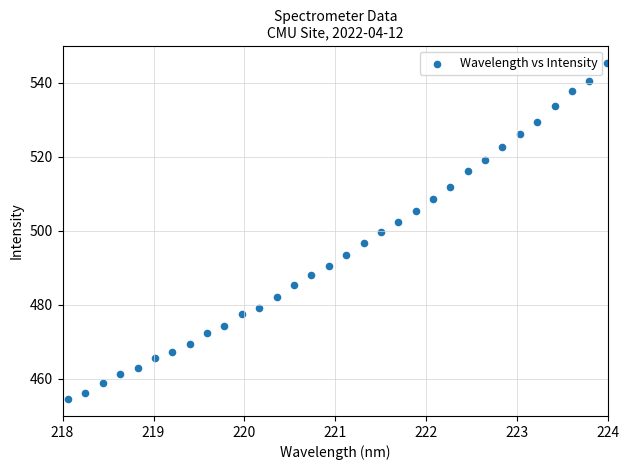

What is the range of Y values (max minus min)?

90.9